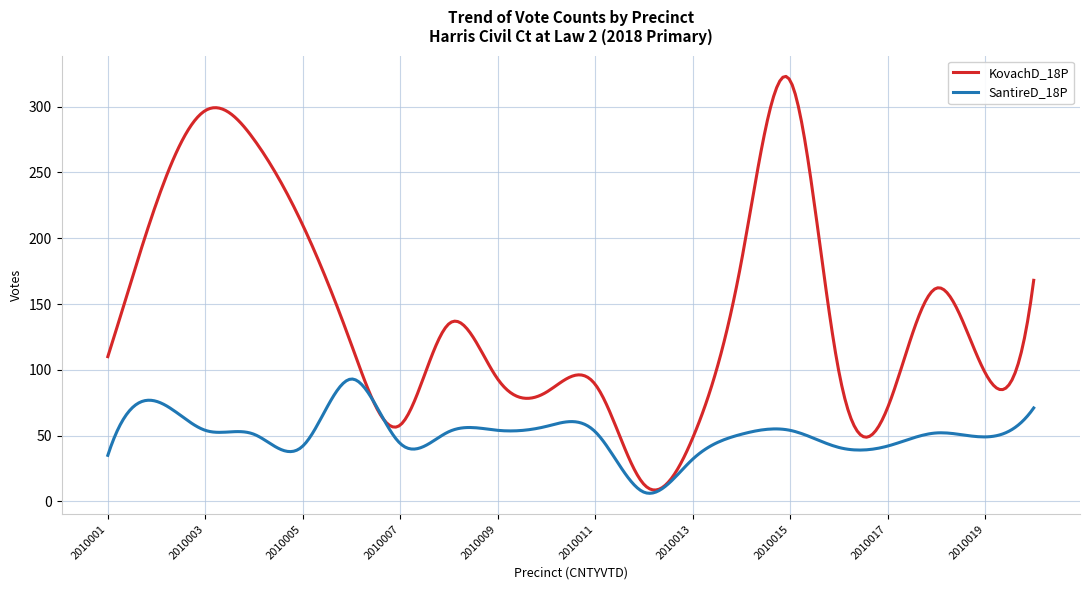

Rank the series by their maximum value, from highest to lowest.

KovachD_18P, SantireD_18P